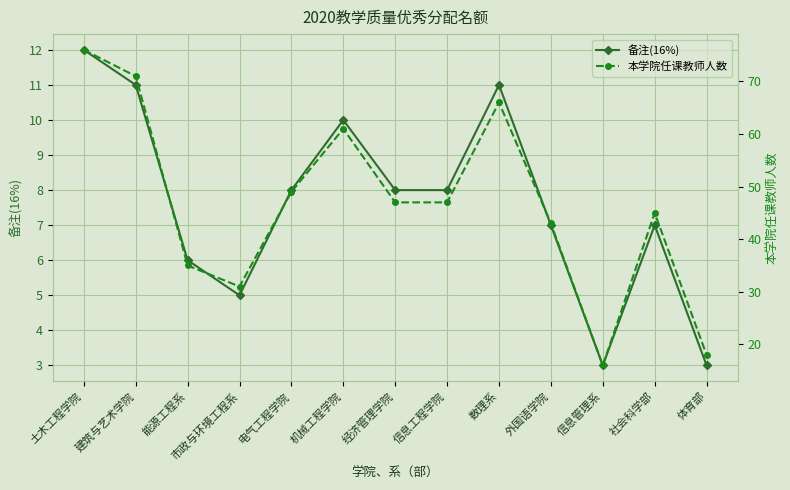

List the series in order of their overall mean, highest first.

本学院任课教师人数, 备注(16%)